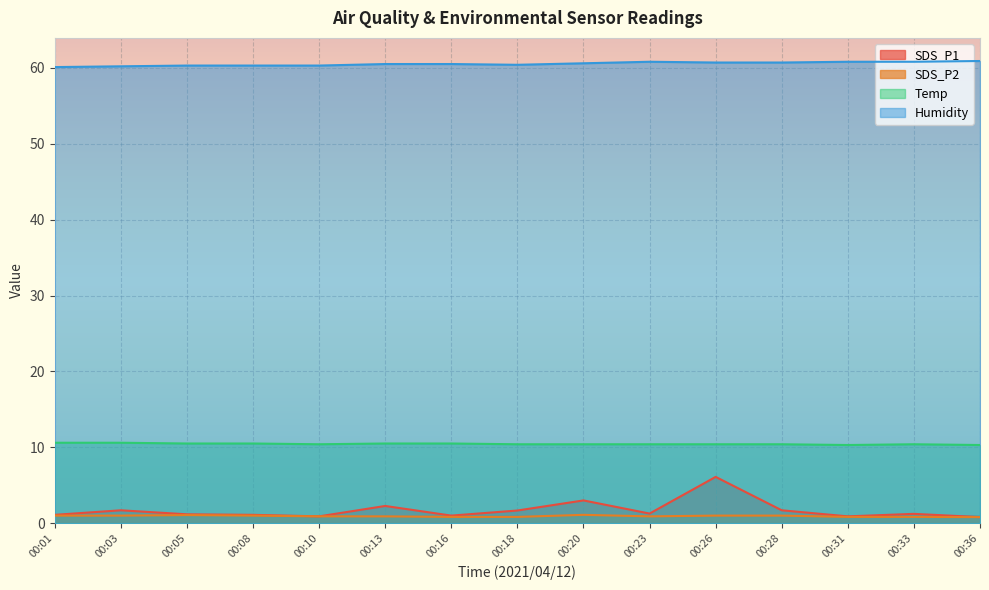

The value of SDS_P2 at 00:26 is 1.6. True or false?

False